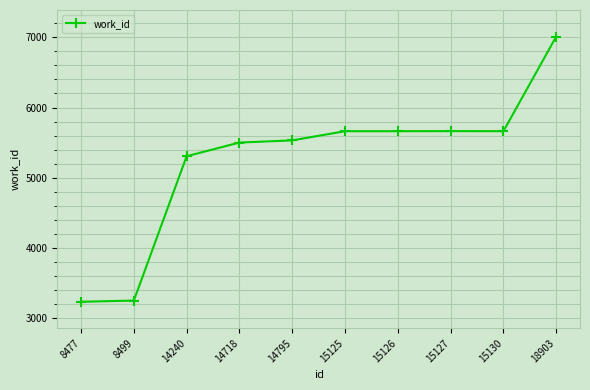

How many lines are shown in the chart?

1